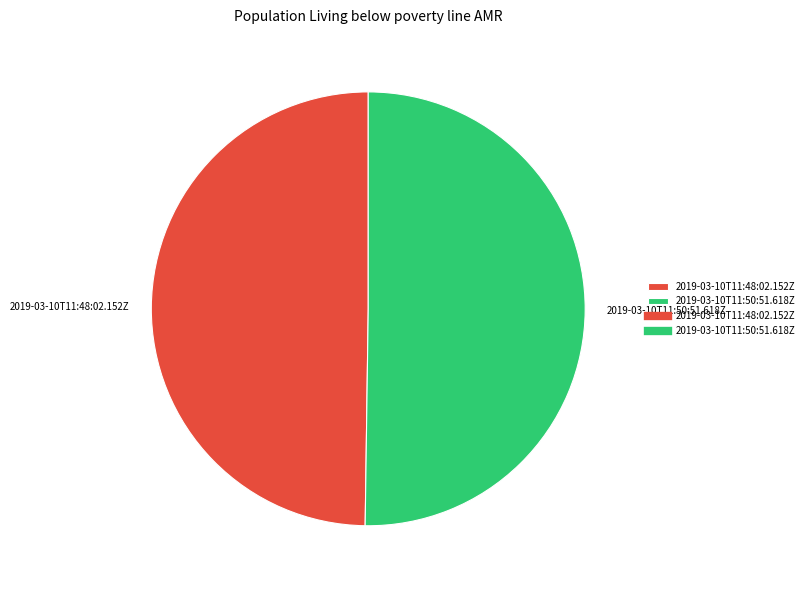

Combined, do 2019-03-10T11:50:51.618Z and 2019-03-10T11:48:02.152Z account for over 50%?

Yes